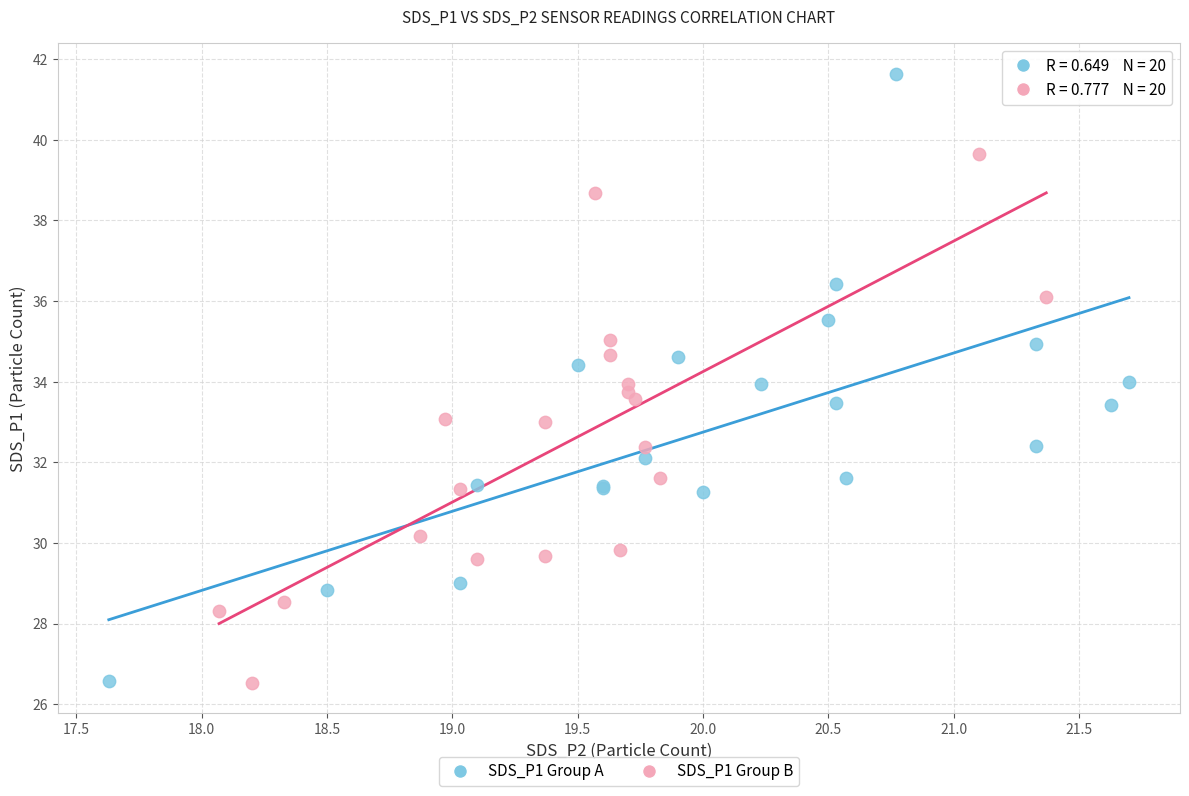

Which series reaches the maximum Y coordinate?

SDS_P1 Group A